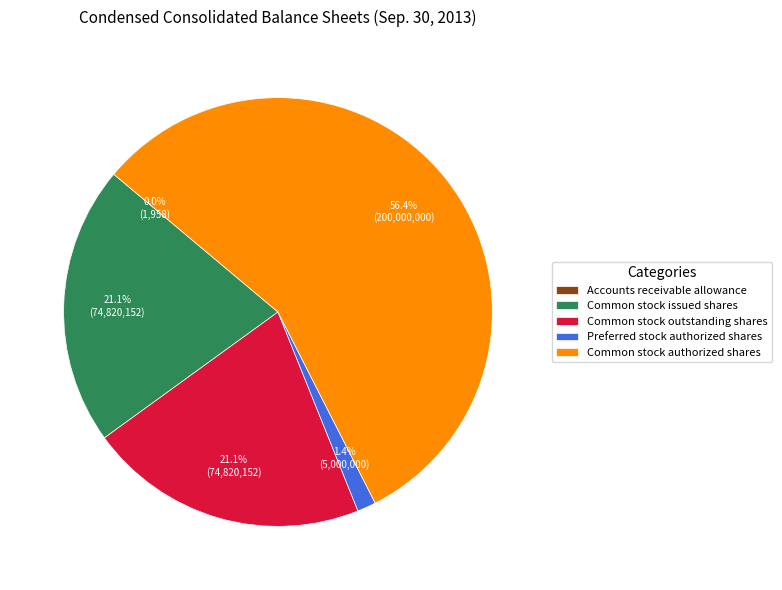

Which category has the biggest portion of the pie?

Common stock authorized shares